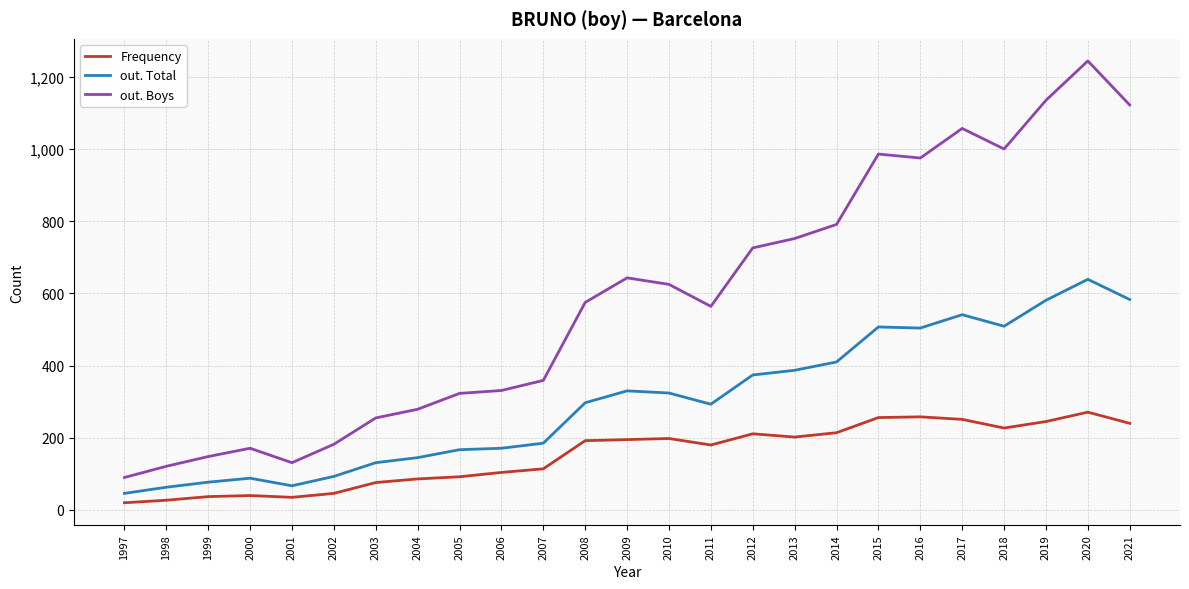

Is it true that out. Total equals 256 at 2013?

False